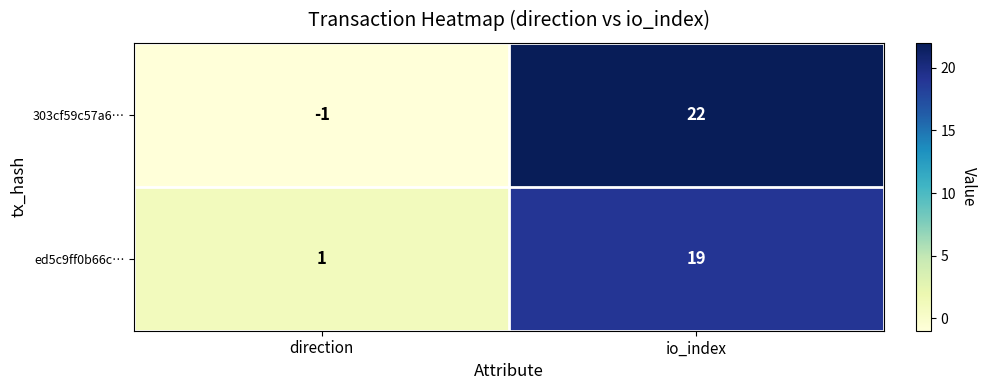

List the series in order of their overall mean, lowest first.

ed5c9ff0b66c…, 303cf59c57a6…